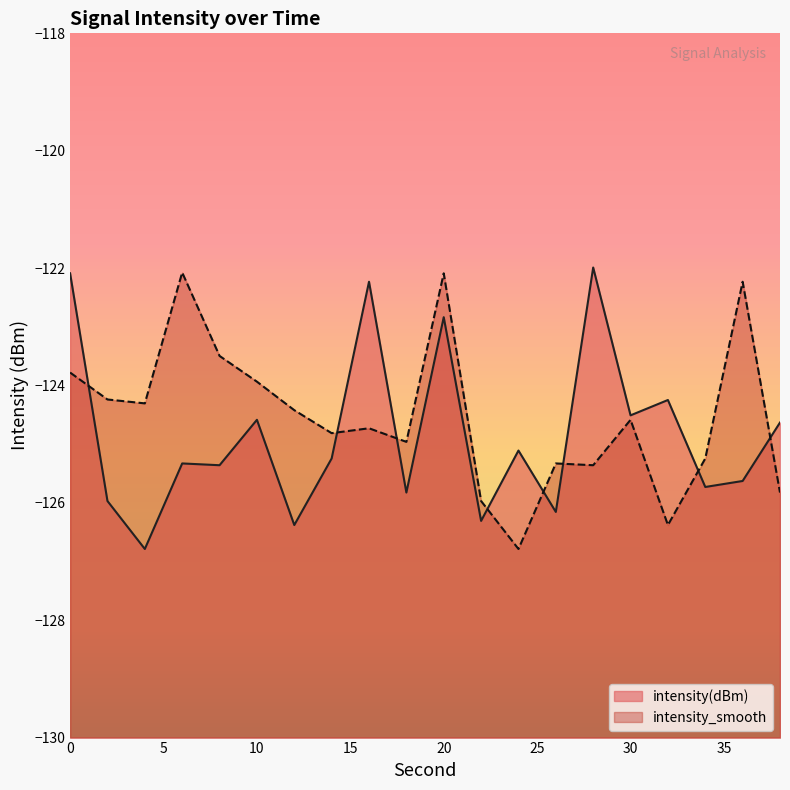

At which label is intensity(dBm) closest to -124?

32